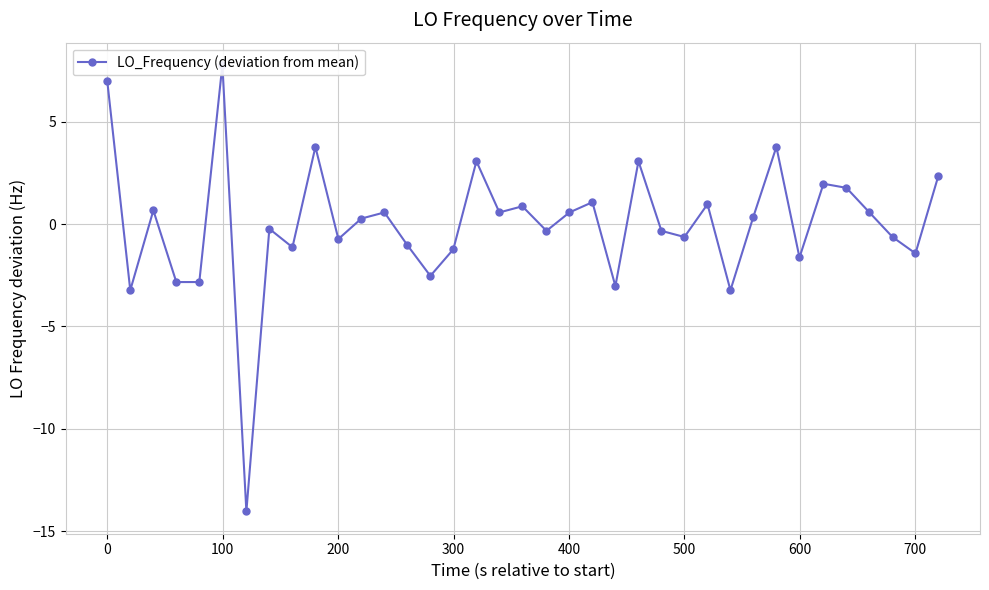

How many lines are shown in the chart?

1